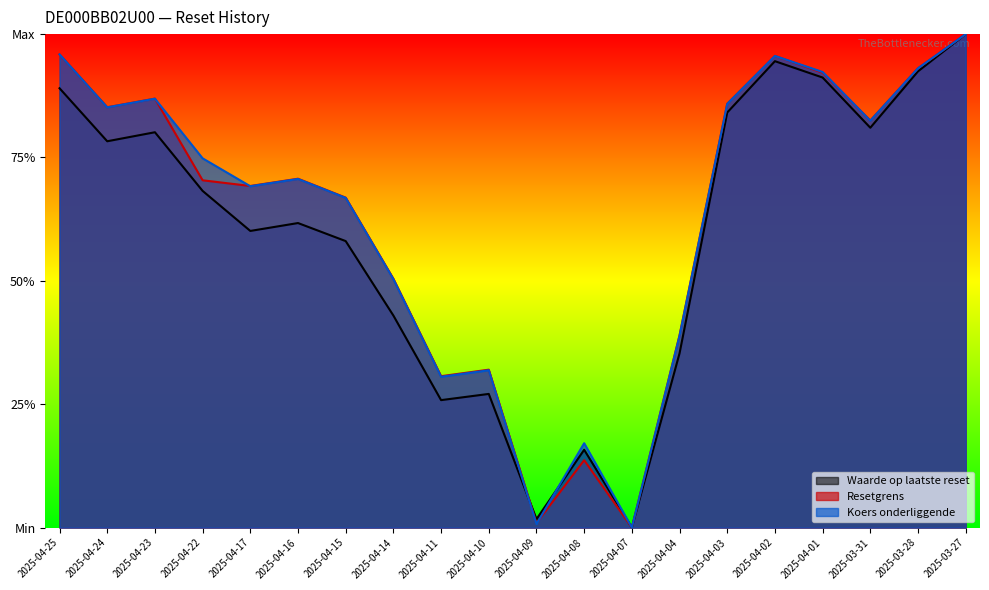

What is the difference between the maximum and minimum values in the Resetgrens series?

1.0